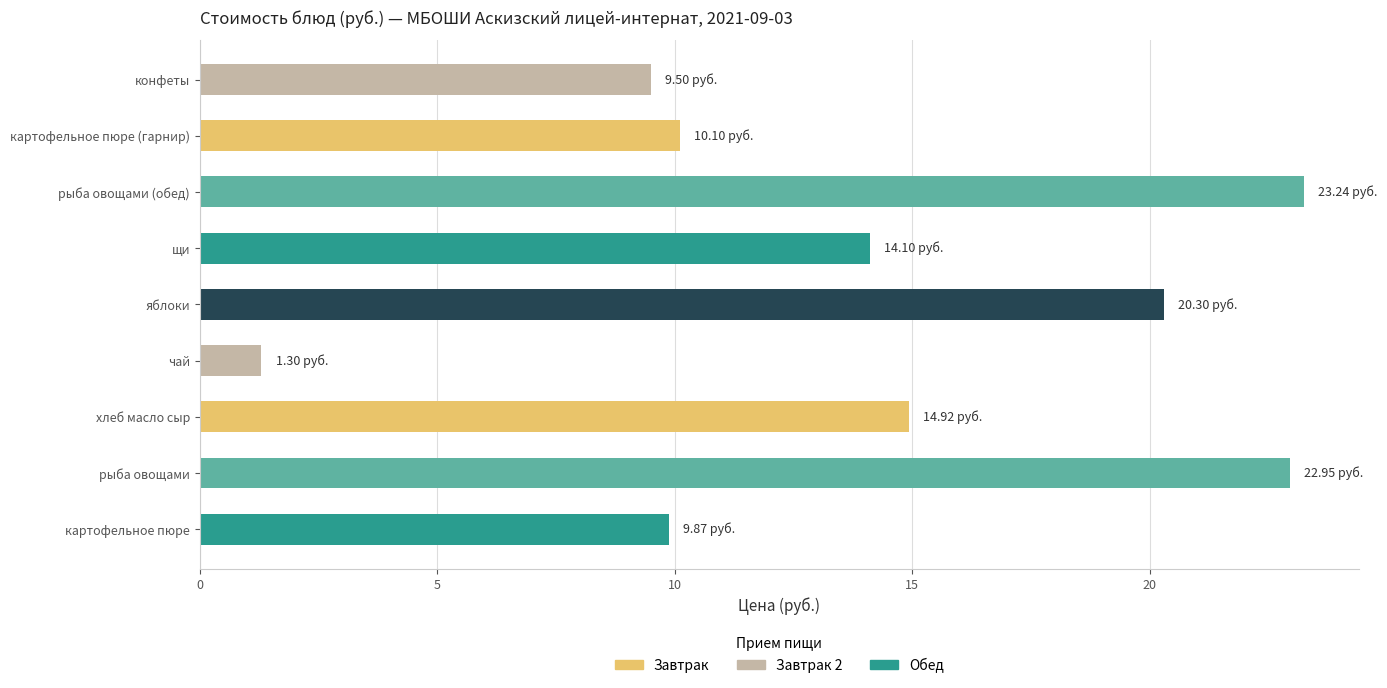

At which category does the chart reach its minimum across all series?

чай